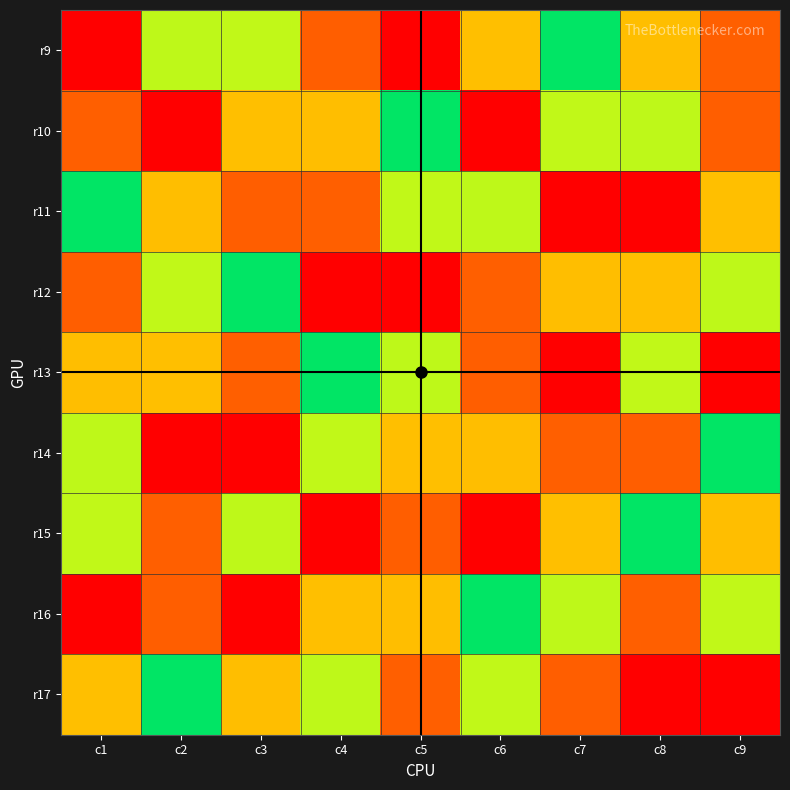

How many series are shown in this chart?

9